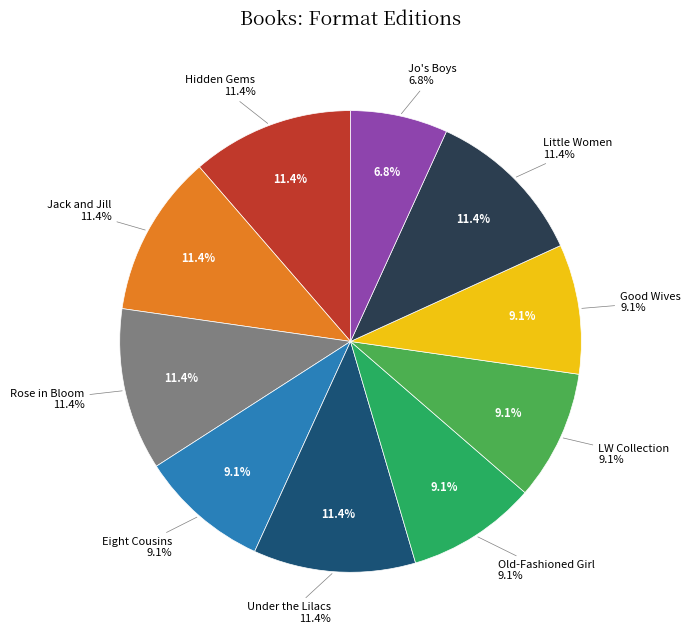

Rank the categories by value from highest to lowest.

Louisa May Alcott Hidden Gems Collection, Jack and Jill, Rose in Bloom, Under the Lilacs, Little Women, Eight Cousins, Old-Fashioned Girl, Little Women Collection (Boxed Set), Good Wives, Jo's Boys